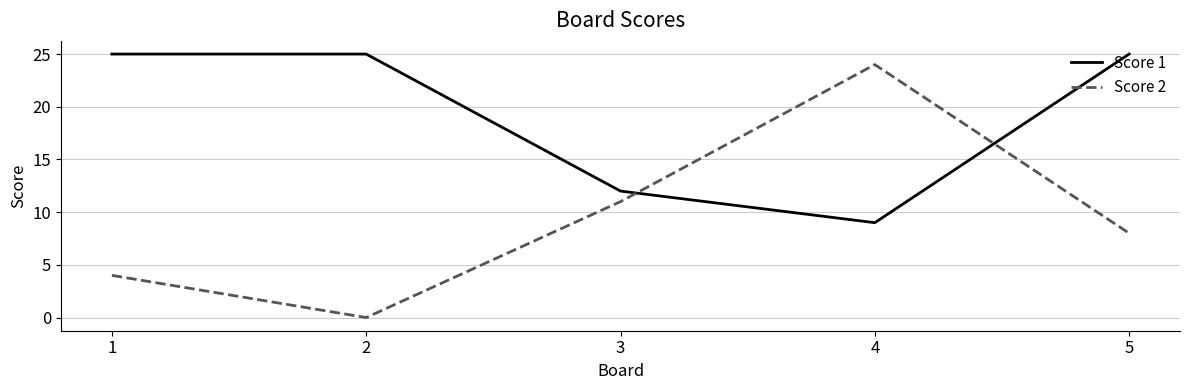

How many lines are shown in the chart?

2